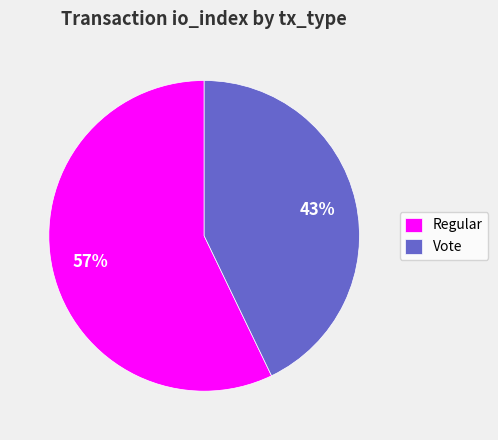

Is there a majority slice in this chart?

Yes